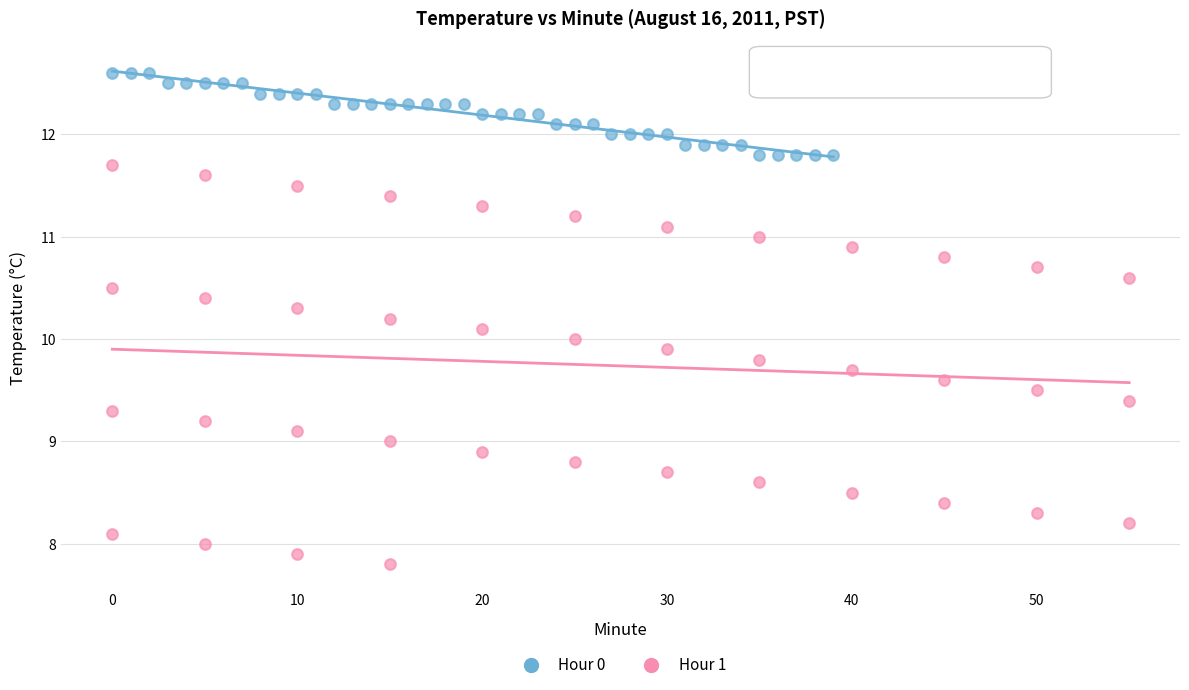

Which series reaches the maximum Y coordinate?

Hour 0